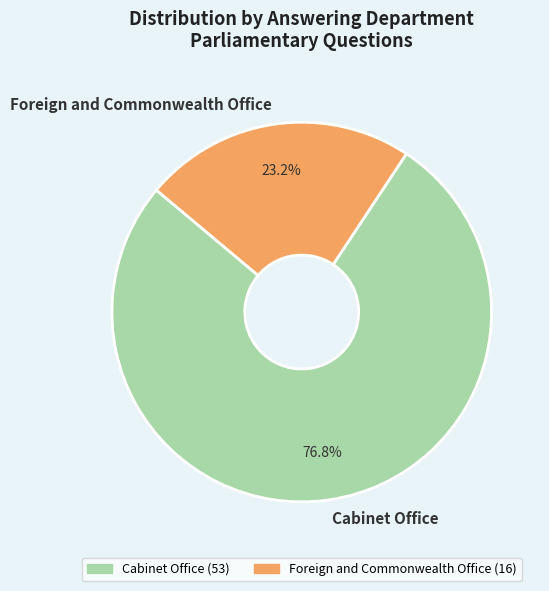

To the nearest percent, what is the difference between the largest and smallest slice percentages?

54%